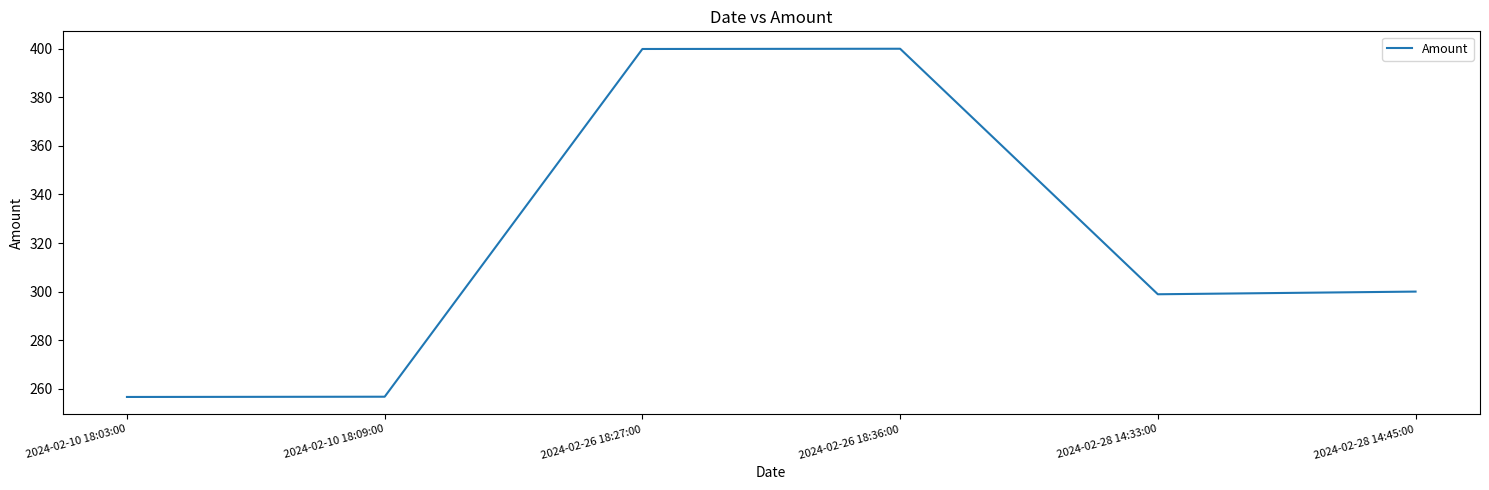

What position from the right is 2024-02-10 18:09:00?

5